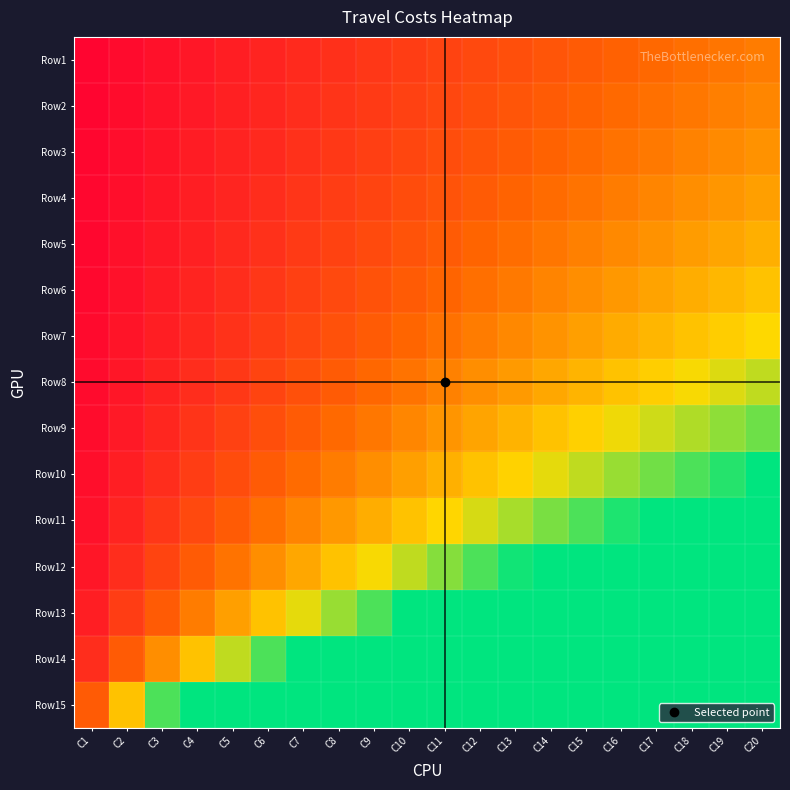

Which series has the largest range (max minus min)?

Row15